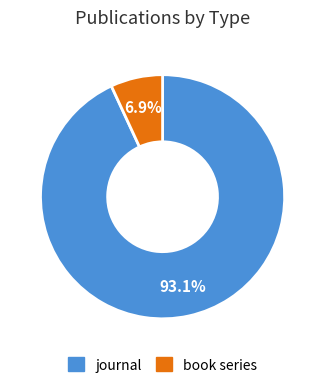

Is it true that book series is 18% of the pie?

False